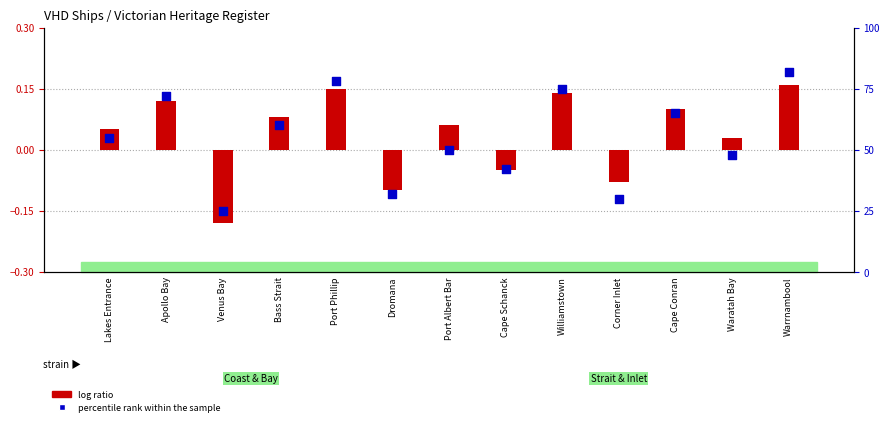

Which series reaches the minimum Y coordinate?

log ratio